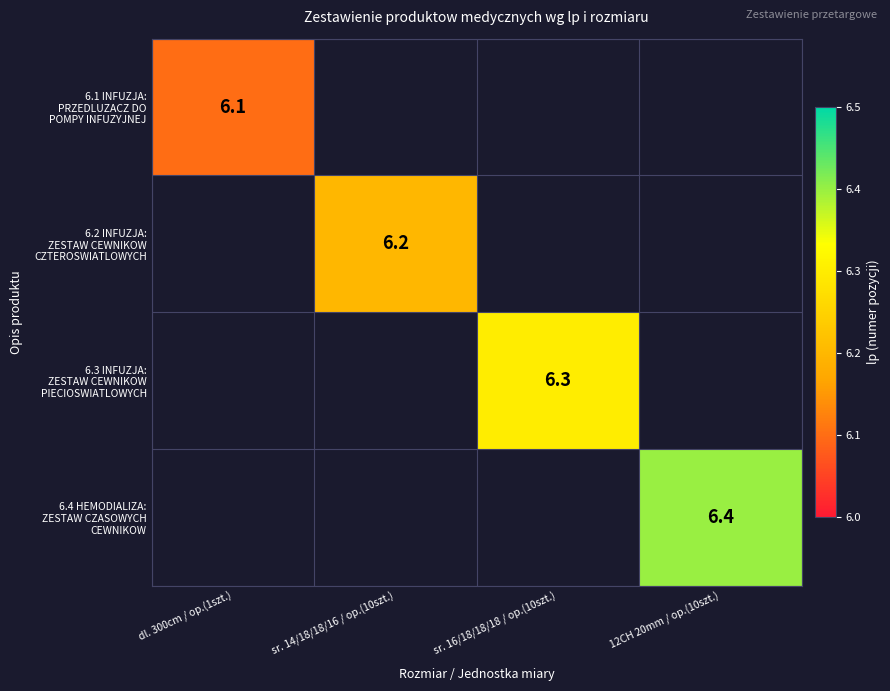

List the series in order of their overall mean, highest first.

6.4 HEMODIALIZA: ZESTAW CZASOWYCH CEWNIKOW, 6.3 INFUZJA: ZESTAW CEWNIKOW PIECIOSWIATLOWYCH, 6.2 INFUZJA: ZESTAW CEWNIKOW CZTEROSWIATLOWYCH, 6.1 INFUZJA: PRZEDLUZACZ DO POMPY INFUZYJNEJ